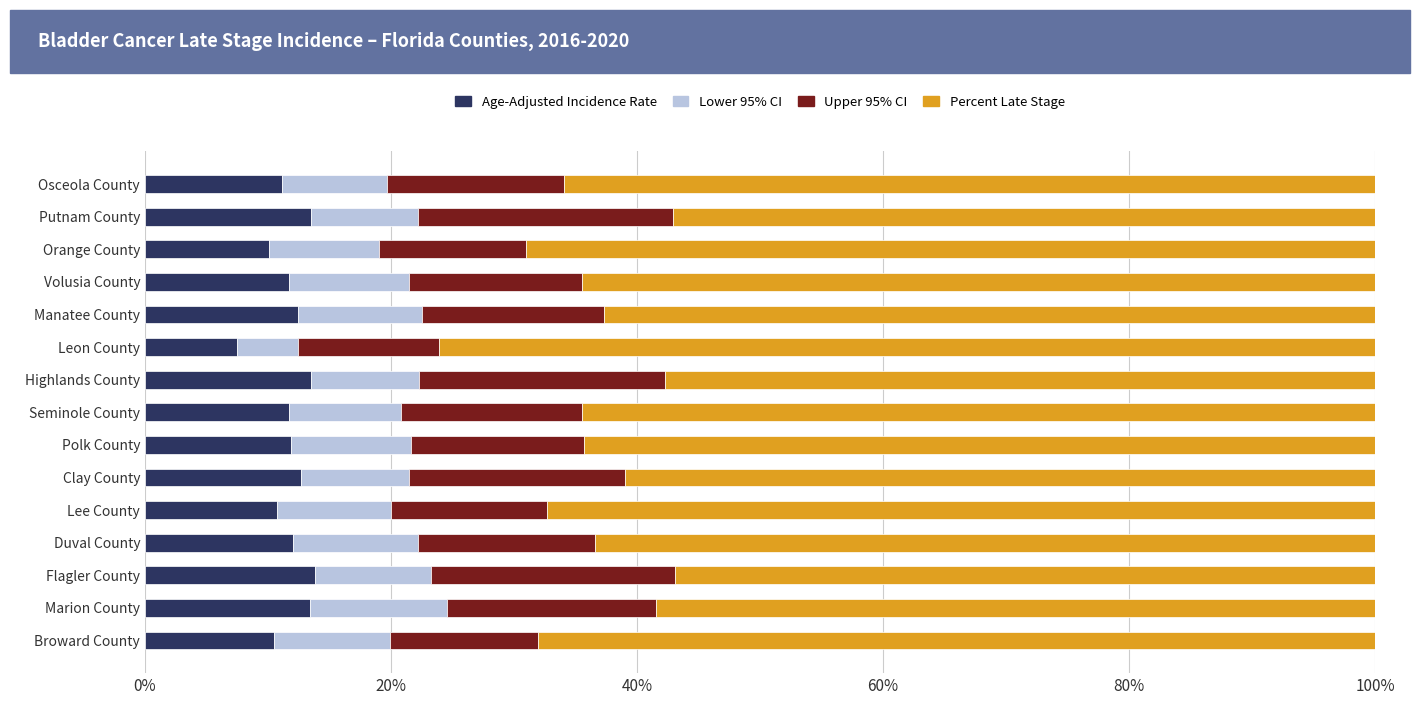

What is the approximate value of Age-Adjusted Incidence Rate at Orange County?

10.1